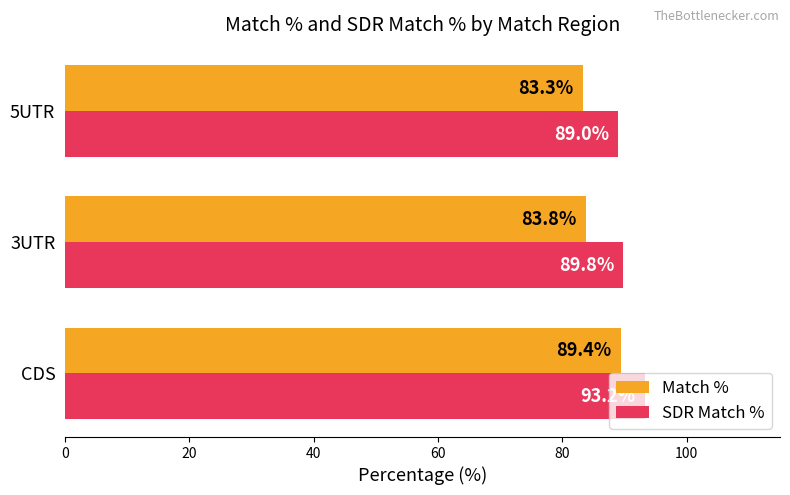

Between CDS and 3UTR, which series saw the biggest shift?

Match %